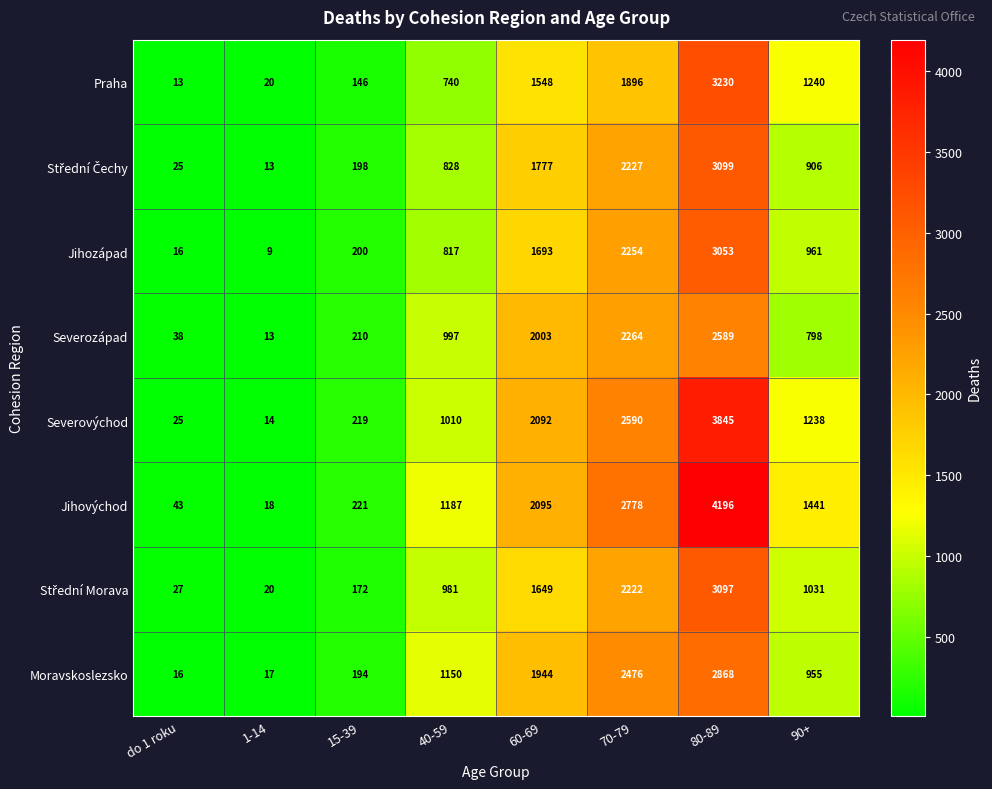

True or false: Jihozápad has a value of 16 at do 1 roku.

True